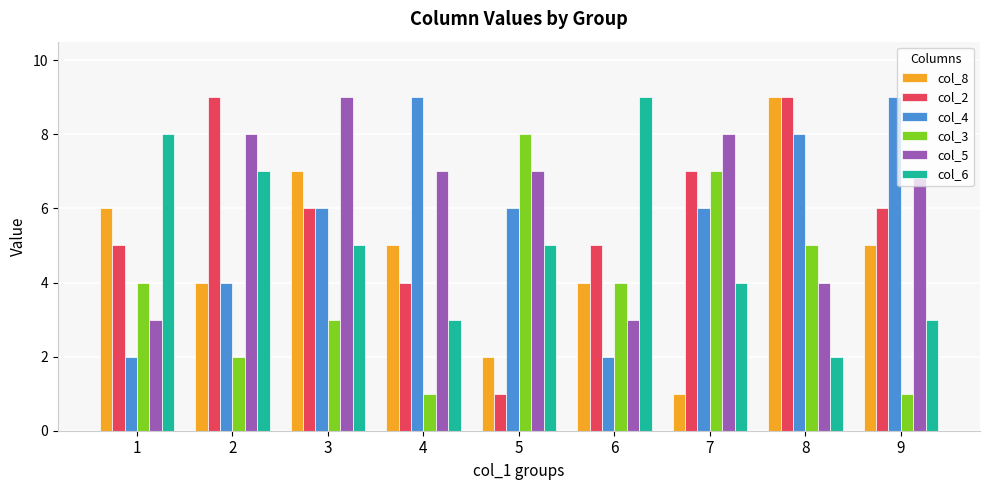

Which series has the largest total across all categories?

col_5